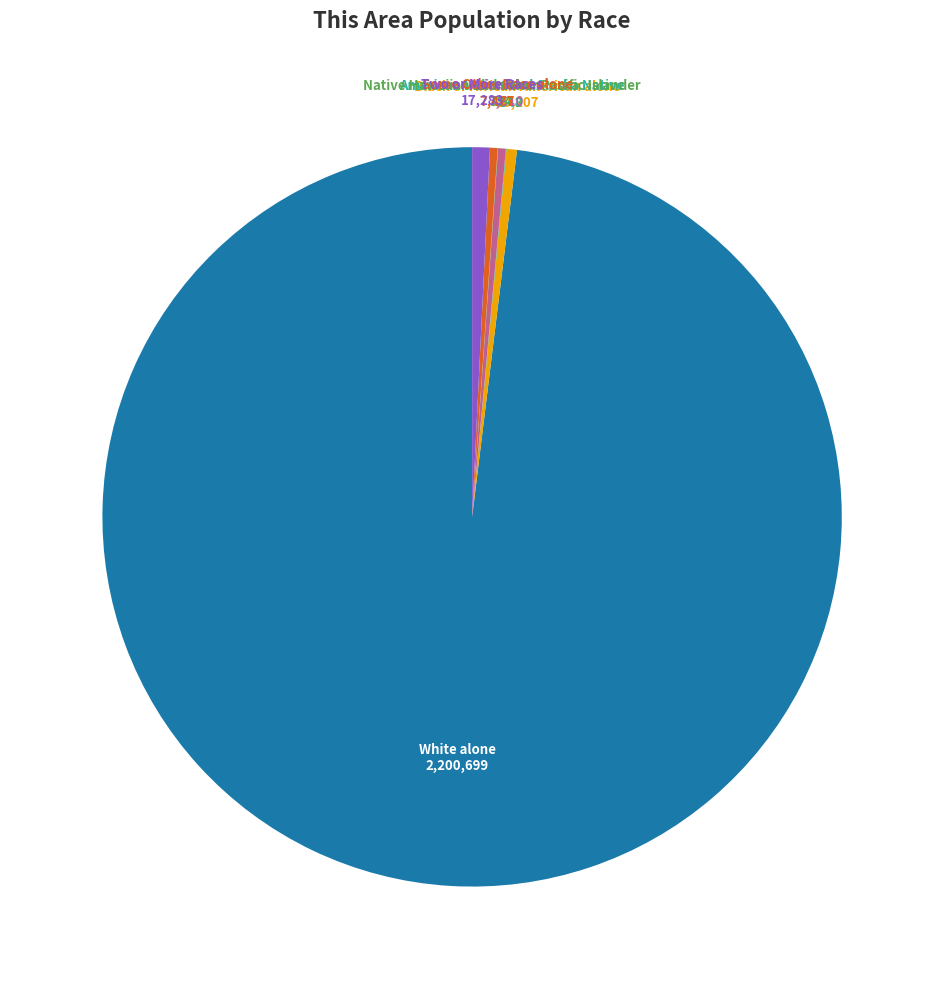

True or false: Two or More Races accounts for 1% of the total.

True